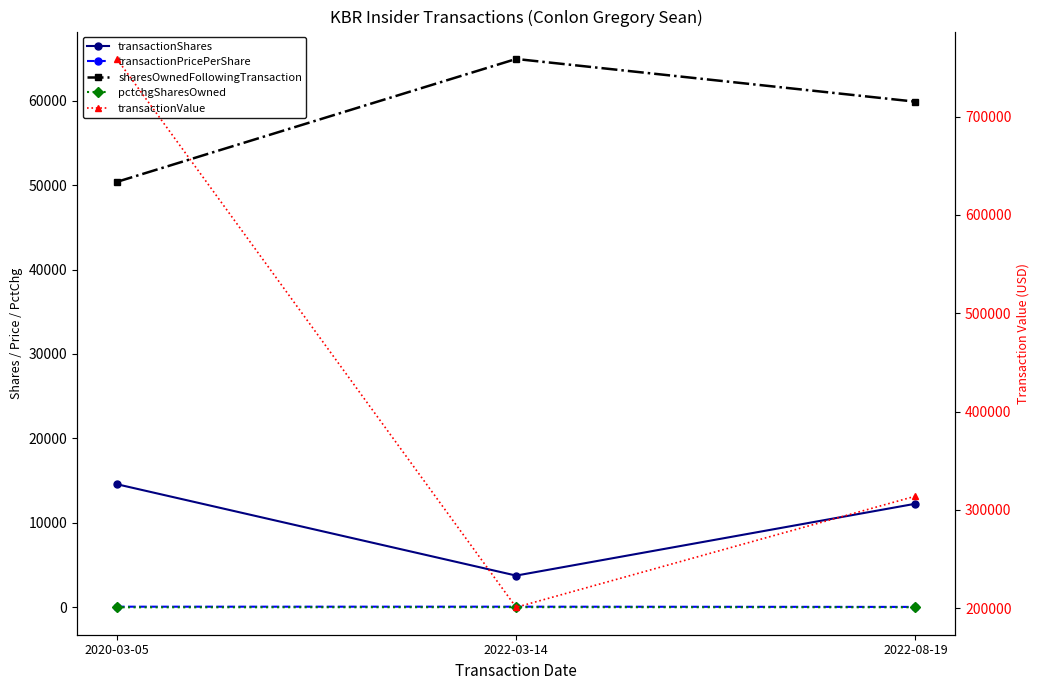

What are all the series names shown in the legend?

transactionShares, transactionPricePerShare, sharesOwnedFollowingTransaction, pctchgSharesOwned, transactionValue